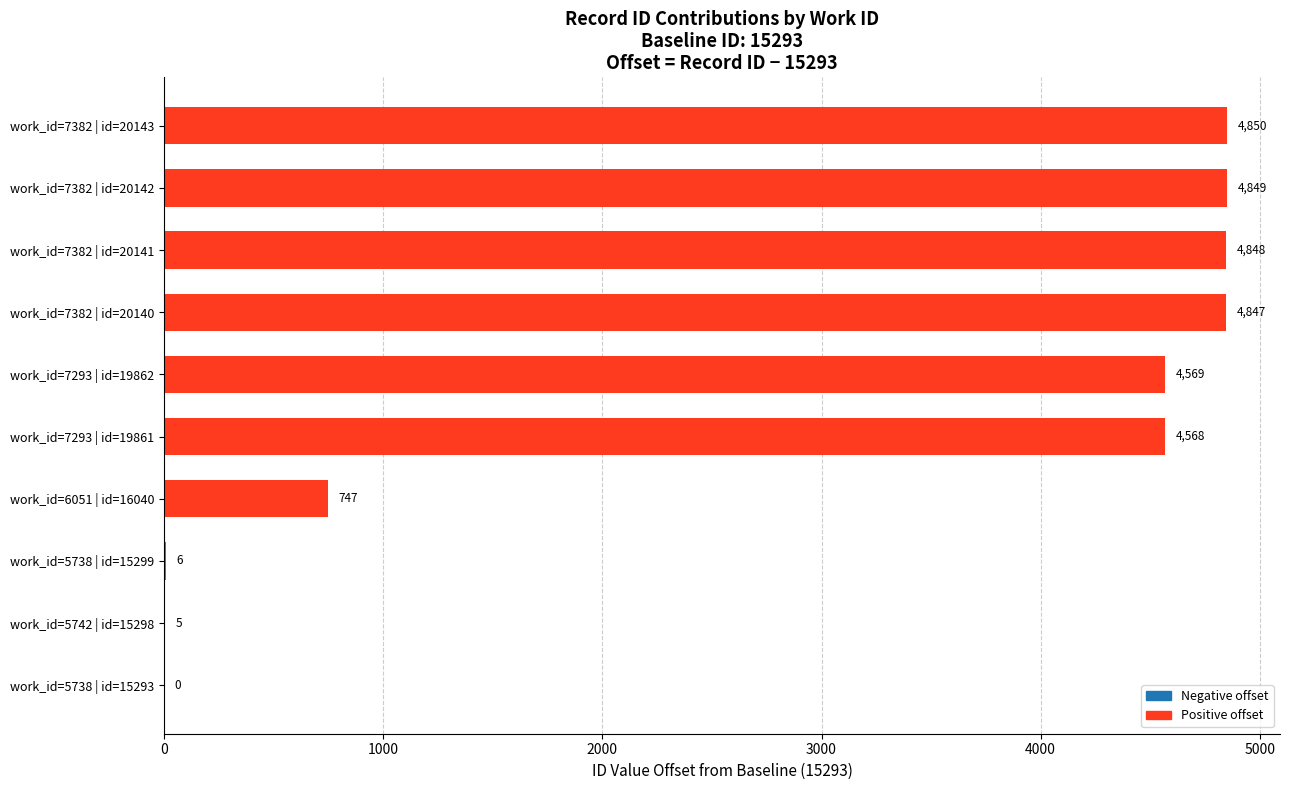

Reading bottom to top, transcribe all the data shown in this chart.

work_id=5738 | id=15293=0	work_id=5742 | id=15298=5	work_id=5738 | id=15299=6	work_id=6051 | id=16040=747	work_id=7293 | id=19861=4568	work_id=7293 | id=19862=4569	work_id=7382 | id=20140=4847	work_id=7382 | id=20141=4848	work_id=7382 | id=20142=4849	work_id=7382 | id=20143=4850